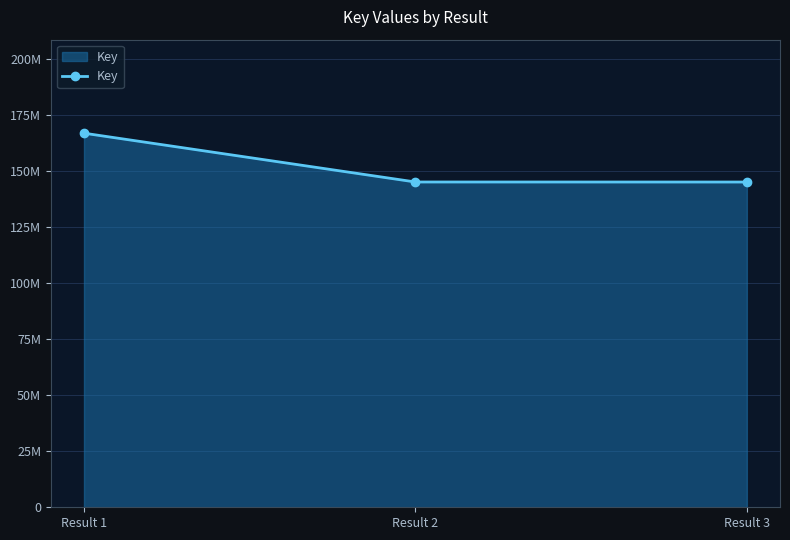

List the labels in order of value, smallest first.

Result 3, Result 2, Result 1